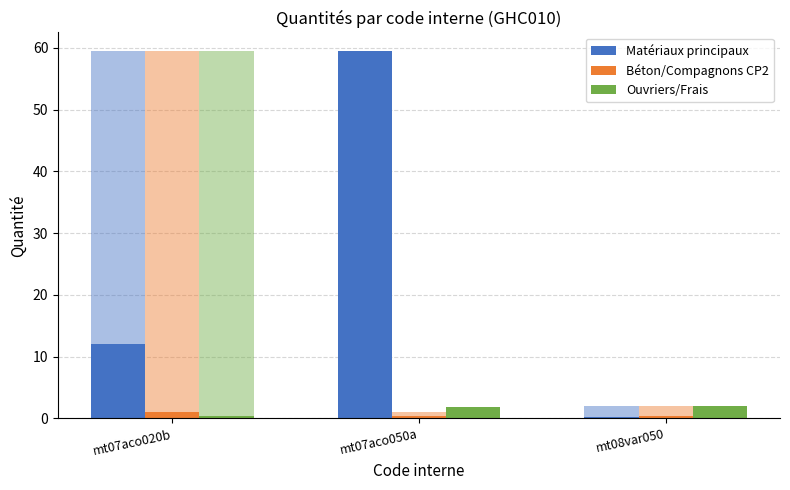

Is the value of Béton/Compagnons CP2 at mt08var050 greater than the value of Matériaux principaux at mt07aco050a?

No